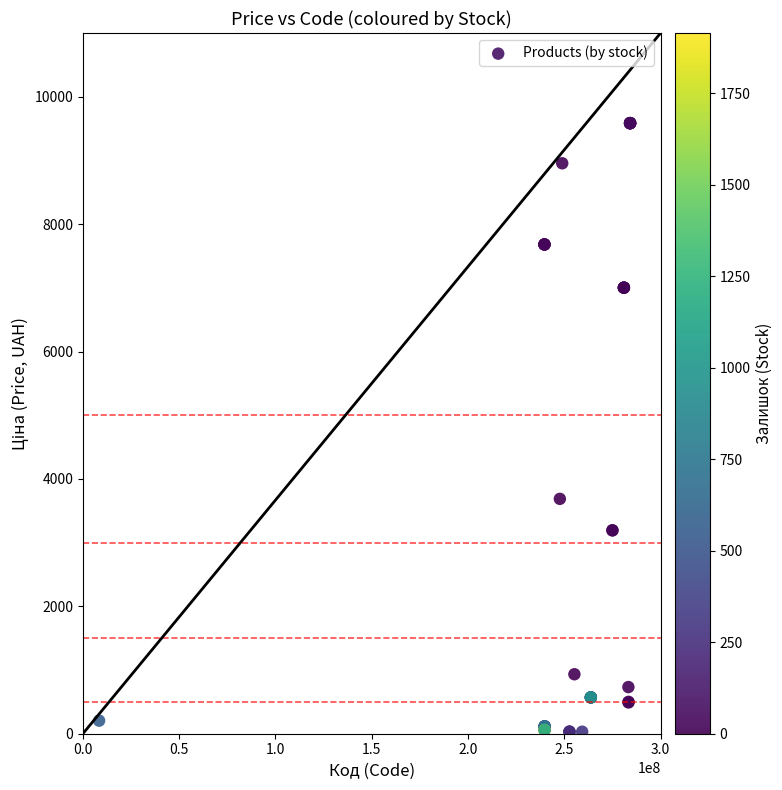

What Y value in the scatter plot is closest to 4808?

3687.1